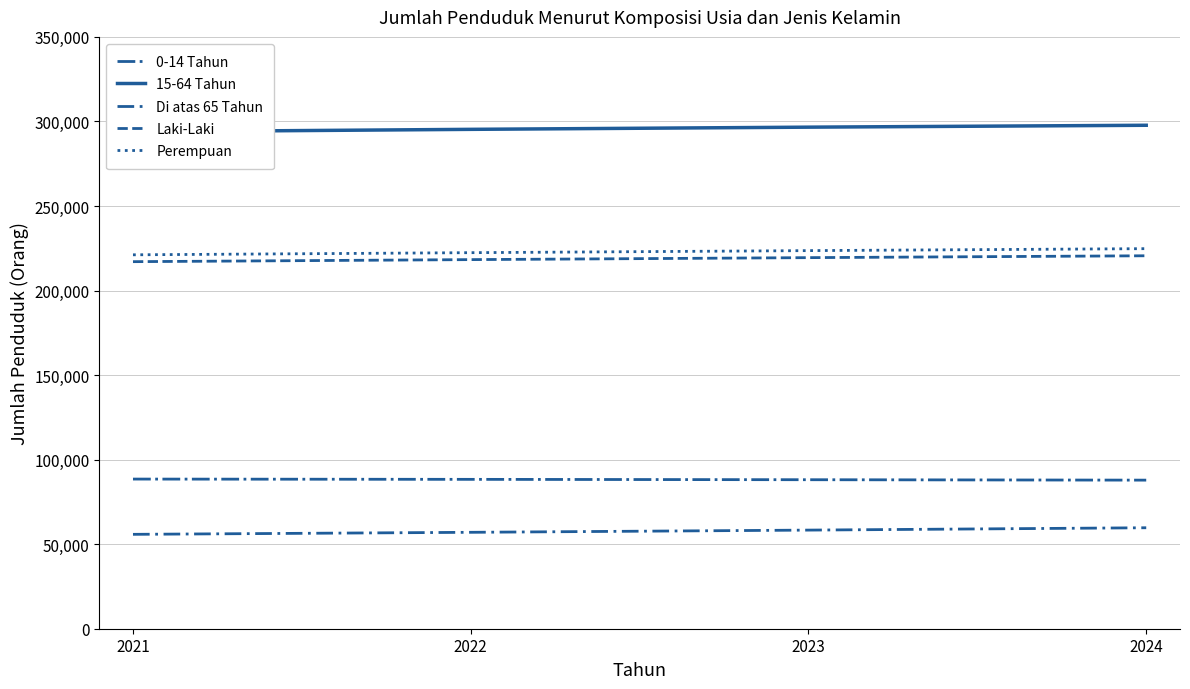

How many data points does each series have?

4